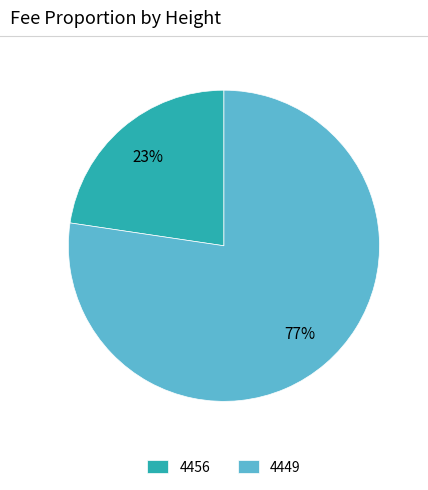

Is the sum of 4456 and 4449 greater than half?

Yes